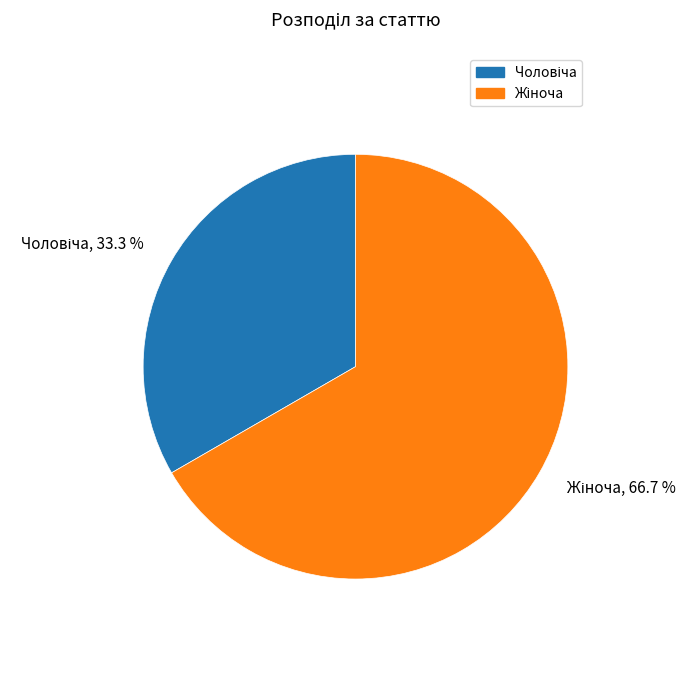

Is there a majority slice in this chart?

Yes